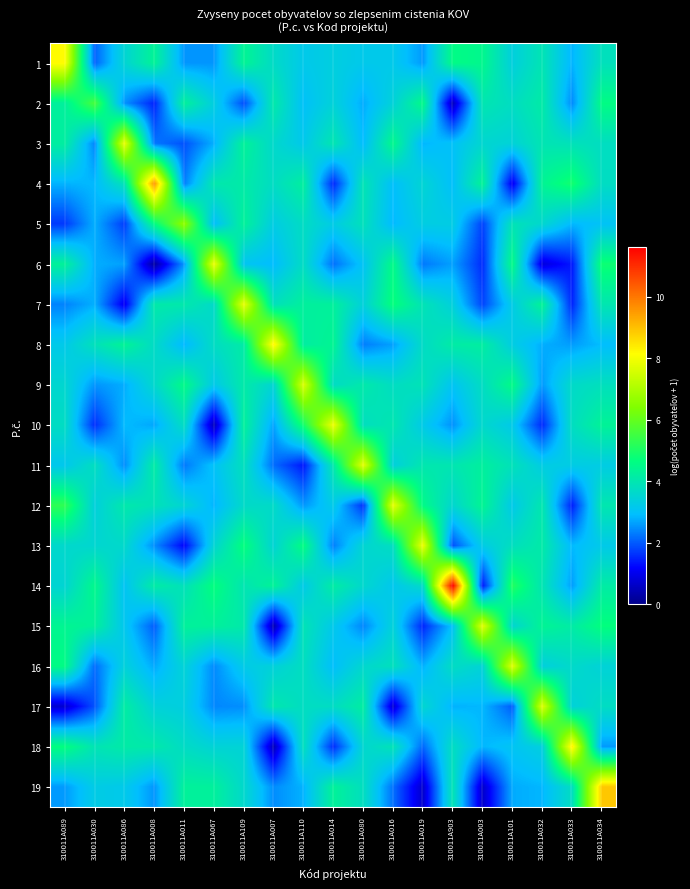

Reading left to right, extract all data points from this chart.

1: 310011A089=8.2	310011A030=2.1	310011A086=3.5	310011A008=4.3	310011A011=2.5	310011A067=2.5	310011A109=4.4	310011A007=3.7	310011A110=3.2	310011A014=3.3	310011A080=3.2	310011A016=3.2	310011A019=2.6	310011A903=4.6	310011A003=4.5	310011A101=3.4	310011A032=3.9	310011A033=2.8	310011A034=3.8
2: 310011A089=4.3	310011A030=5.6	310011A086=2.5	310011A008=1.5	310011A011=4.3	310011A067=3.3	310011A109=1.9	310011A007=4.1	310011A110=3.0	310011A014=3.4	310011A080=2.7	310011A016=3.4	310011A019=4.5	310011A903=0.5	310011A003=4.0	310011A101=3.7	310011A032=4.1	310011A033=2.4	310011A034=4.6
3: 310011A089=4.2	310011A030=2.4	310011A086=7.9	310011A008=2.3	310011A011=1.9	310011A067=2.8	310011A109=4.3	310011A007=3.6	310011A110=3.2	310011A014=4.0	310011A080=2.9	310011A016=4.5	310011A019=2.8	310011A903=3.0	310011A003=3.6	310011A101=3.5	310011A032=4.0	310011A033=3.9	310011A034=3.8
4: 310011A089=2.8	310011A030=2.9	310011A086=3.9	310011A008=9.6	310011A011=2.3	310011A067=4.0	310011A109=4.1	310011A007=3.7	310011A110=4.2	310011A014=1.5	310011A080=3.9	310011A016=2.9	310011A019=3.5	310011A903=2.9	310011A003=4.4	310011A101=1.0	310011A032=4.4	310011A033=4.9	310011A034=3.7
5: 310011A089=1.7	310011A030=2.8	310011A086=1.7	310011A008=4.6	310011A011=6.6	310011A067=2.9	310011A109=4.3	310011A007=3.3	310011A110=3.7	310011A014=3.3	310011A080=3.8	310011A016=2.9	310011A019=3.3	310011A903=3.3	310011A003=1.8	310011A101=3.9	310011A032=3.6	310011A033=2.9	310011A034=3.0
6: 310011A089=4.3	310011A030=2.8	310011A086=2.6	310011A008=0.2	310011A011=2.5	310011A067=7.9	310011A109=3.1	310011A007=2.9	310011A110=3.7	310011A014=2.2	310011A080=3.1	310011A016=4.6	310011A019=2.3	310011A903=2.6	310011A003=1.6	310011A101=4.6	310011A032=0.8	310011A033=1.4	310011A034=4.8
7: 310011A089=2.4	310011A030=2.8	310011A086=1.0	310011A008=4.1	310011A011=4.1	310011A067=3.7	310011A109=7.8	310011A007=3.8	310011A110=4.3	310011A014=4.3	310011A080=3.4	310011A016=4.7	310011A019=3.9	310011A903=3.4	310011A003=1.8	310011A101=3.3	310011A032=4.4	310011A033=1.5	310011A034=4.0
8: 310011A089=3.2	310011A030=3.8	310011A086=4.4	310011A008=3.7	310011A011=2.8	310011A067=3.7	310011A109=4.1	310011A007=8.3	310011A110=4.2	310011A014=4.4	310011A080=2.3	310011A016=2.6	310011A019=3.7	310011A903=4.1	310011A003=4.2	310011A101=3.3	310011A032=2.8	310011A033=2.6	310011A034=2.9
9: 310011A089=3.6	310011A030=2.5	310011A086=2.8	310011A008=3.6	310011A011=4.5	310011A067=3.2	310011A109=4.1	310011A007=3.5	310011A110=7.6	310011A014=3.7	310011A080=4.1	310011A016=3.7	310011A019=3.9	310011A903=3.1	310011A003=3.7	310011A101=4.6	310011A032=2.6	310011A033=3.7	310011A034=3.8
10: 310011A089=3.7	310011A030=1.6	310011A086=2.9	310011A008=2.7	310011A011=3.7	310011A067=0.5	310011A109=4.3	310011A007=2.7	310011A110=4.9	310011A014=7.9	310011A080=3.8	310011A016=4.0	310011A019=3.2	310011A903=2.5	310011A003=3.6	310011A101=3.2	310011A032=1.5	310011A033=3.8	310011A034=4.3
11: 310011A089=3.1	310011A030=3.8	310011A086=2.5	310011A008=4.1	310011A011=2.3	310011A067=3.0	310011A109=3.8	310011A007=2.2	310011A110=1.4	310011A014=4.1	310011A080=7.8	310011A016=3.4	310011A019=4.0	310011A903=4.0	310011A003=4.2	310011A101=3.9	310011A032=3.3	310011A033=3.3	310011A034=3.3
12: 310011A089=5.3	310011A030=3.4	310011A086=4.1	310011A008=3.9	310011A011=3.5	310011A067=2.8	310011A109=3.7	310011A007=3.7	310011A110=2.6	310011A014=3.2	310011A080=1.6	310011A016=7.8	310011A019=4.5	310011A903=3.6	310011A003=4.4	310011A101=3.2	310011A032=4.0	310011A033=1.4	310011A034=4.0
13: 310011A089=3.6	310011A030=3.6	310011A086=3.6	310011A008=2.5	310011A011=1.2	310011A067=3.5	310011A109=4.7	310011A007=3.5	310011A110=4.6	310011A014=2.3	310011A080=3.5	310011A016=3.8	310011A019=7.9	310011A903=1.9	310011A003=3.3	310011A101=3.8	310011A032=4.1	310011A033=2.9	310011A034=3.2
14: 310011A089=3.5	310011A030=4.5	310011A086=3.1	310011A008=4.2	310011A011=3.8	310011A067=4.7	310011A109=4.0	310011A007=4.3	310011A110=3.2	310011A014=4.2	310011A080=3.6	310011A016=3.1	310011A019=3.7	310011A903=11.6	310011A003=1.4	310011A101=5.1	310011A032=4.0	310011A033=2.6	310011A034=4.1
15: 310011A089=4.4	310011A030=4.3	310011A086=3.1	310011A008=2.0	310011A011=4.3	310011A067=4.3	310011A109=4.1	310011A007=0.4	310011A110=3.9	310011A014=3.2	310011A080=2.4	310011A016=3.4	310011A019=1.5	310011A903=3.0	310011A003=7.8	310011A101=3.5	310011A032=4.4	310011A033=4.1	310011A034=4.7
16: 310011A089=4.6	310011A030=2.2	310011A086=3.4	310011A008=2.7	310011A011=3.5	310011A067=2.4	310011A109=3.2	310011A007=3.4	310011A110=3.8	310011A014=2.9	310011A080=3.6	310011A016=3.8	310011A019=2.8	310011A903=3.7	310011A003=3.5	310011A101=7.7	310011A032=3.4	310011A033=3.6	310011A034=3.5
17: 310011A089=0.7	310011A030=1.9	310011A086=4.2	310011A008=3.4	310011A011=3.3	310011A067=2.4	310011A109=2.5	310011A007=4.0	310011A110=3.7	310011A014=3.7	310011A080=4.2	310011A016=0.7	310011A019=3.6	310011A903=2.8	310011A003=2.8	310011A101=2.0	310011A032=7.7	310011A033=3.4	310011A034=3.7
18: 310011A089=4.7	310011A030=3.9	310011A086=4.1	310011A008=4.1	310011A011=3.7	310011A067=3.5	310011A109=3.5	310011A007=0.5	310011A110=3.8	310011A014=1.6	310011A080=3.6	310011A016=3.9	310011A019=2.1	310011A903=3.7	310011A003=2.8	310011A101=3.1	310011A032=3.4	310011A033=8.3	310011A034=2.6
19: 310011A089=2.6	310011A030=3.3	310011A086=3.2	310011A008=2.5	310011A011=4.3	310011A067=4.3	310011A109=3.6	310011A007=2.5	310011A110=2.8	310011A014=4.3	310011A080=3.8	310011A016=2.2	310011A019=0.7	310011A903=3.9	310011A003=0.7	310011A101=2.7	310011A032=2.8	310011A033=3.7	310011A034=8.9